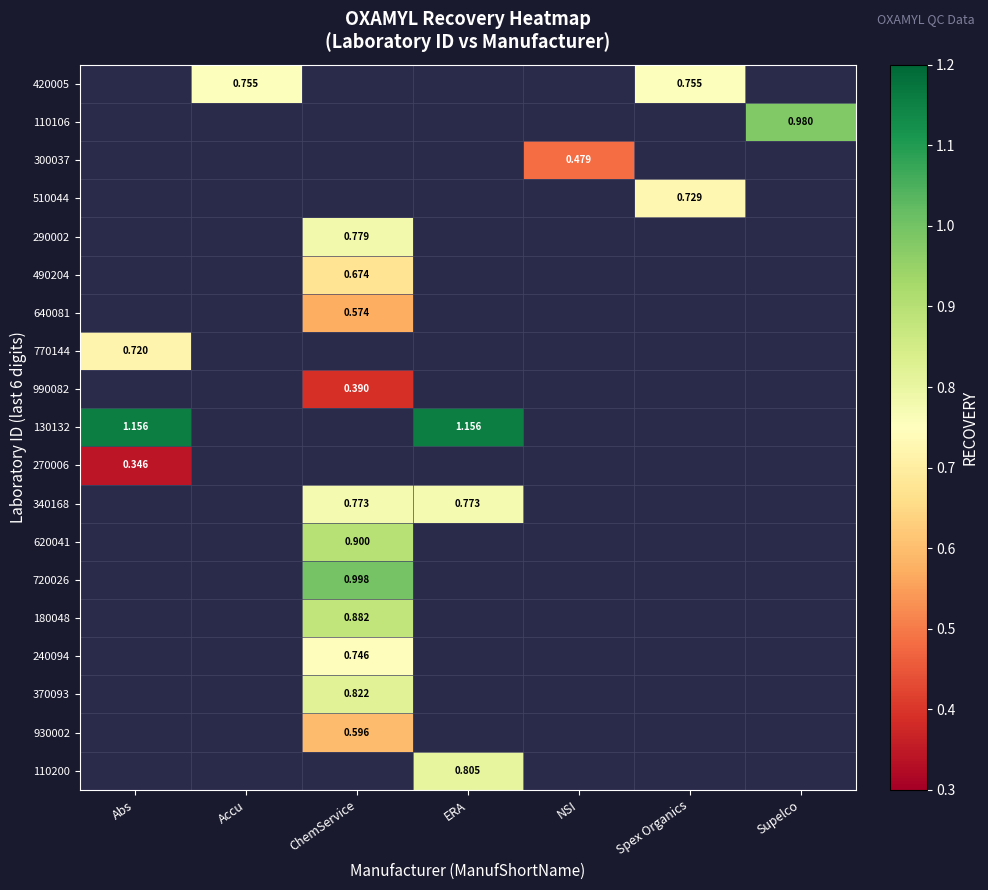

Which has a higher value, NSI or ERA?

ERA